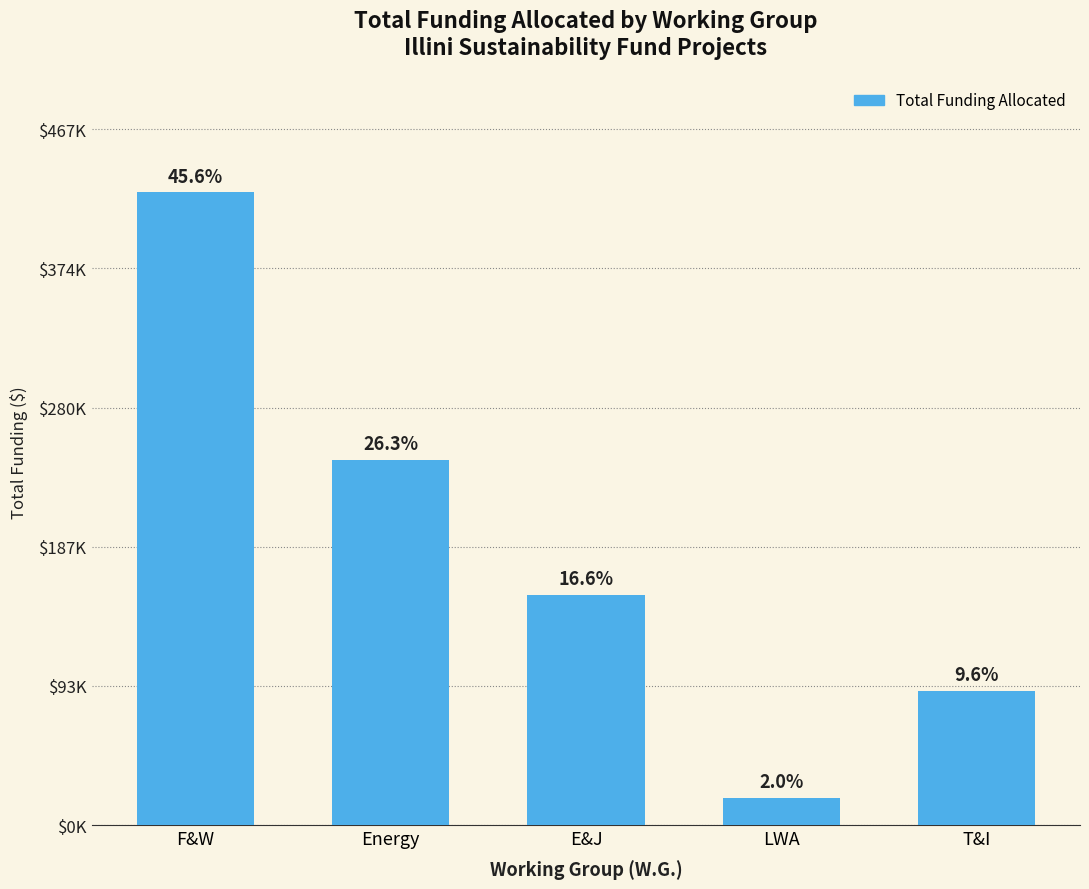

Does the chart contain any negative values?

No